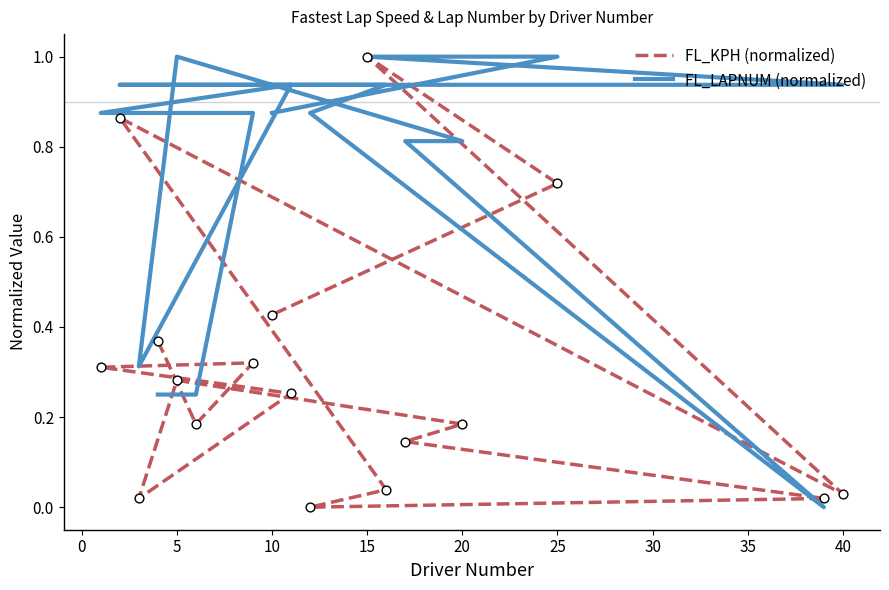

Which series has the largest Y range (max minus min)?

FL_KPH (normalized)